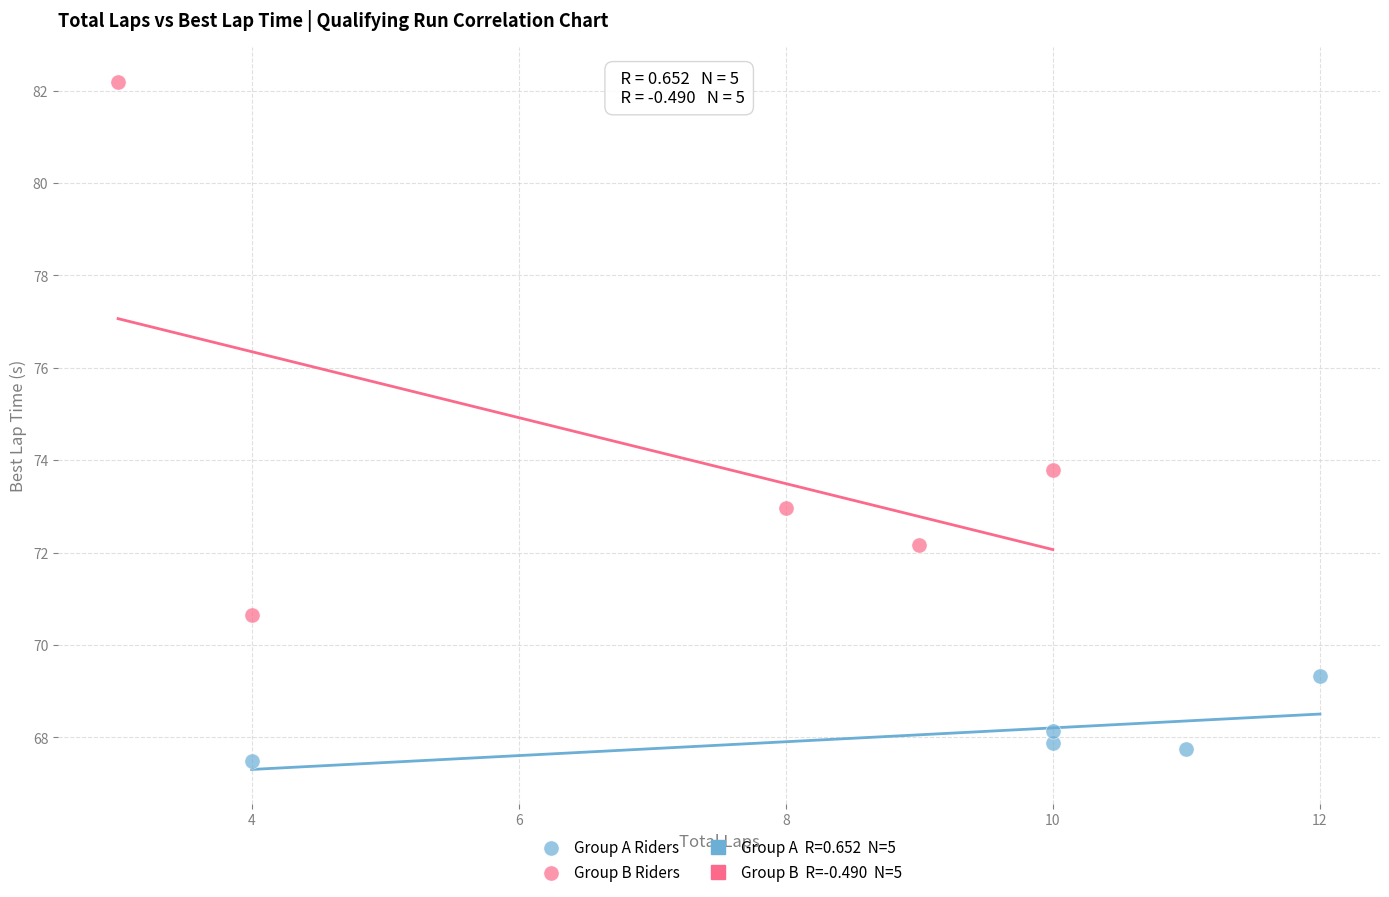

Which series reaches the minimum Y coordinate?

Group A Riders